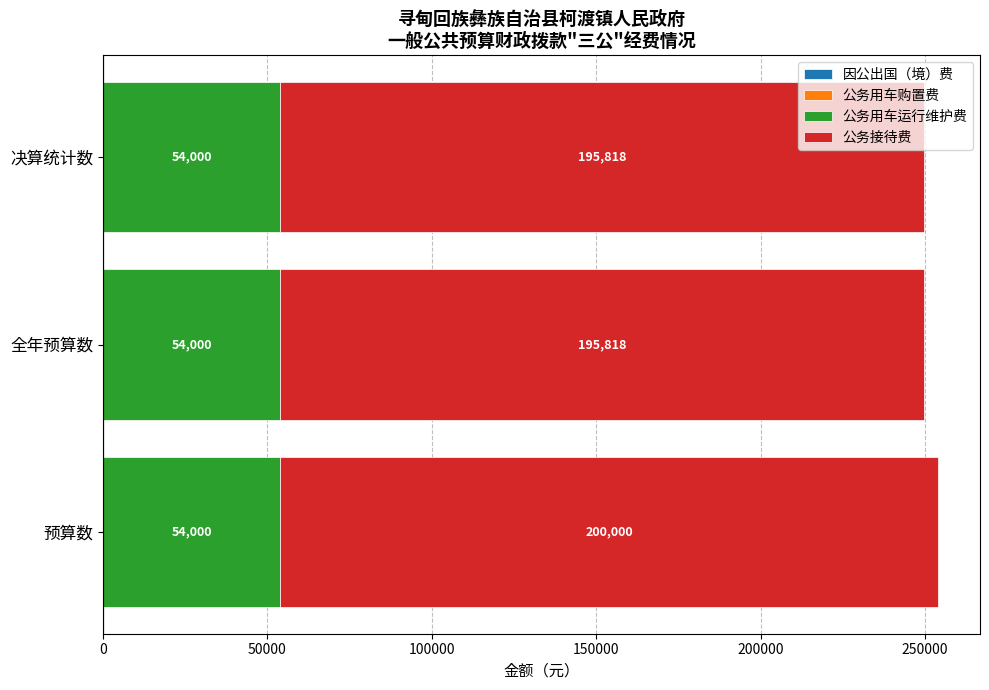

The 公务用车运行维护费 series shows 54000.0 at 预算数. True or false?

True